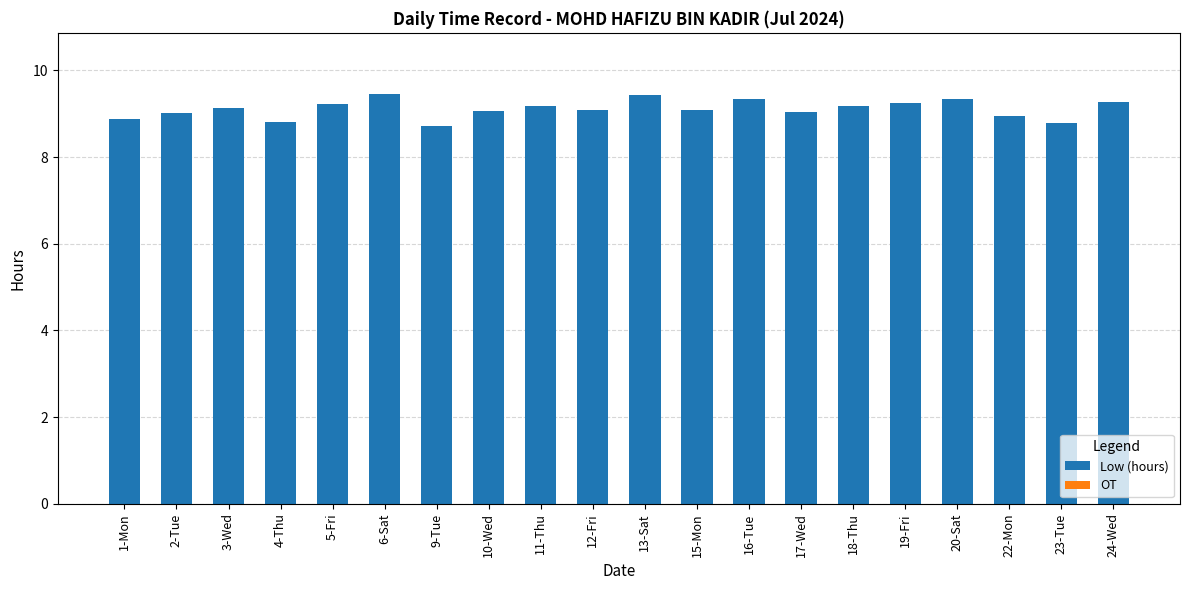

What is the average value?

9.1